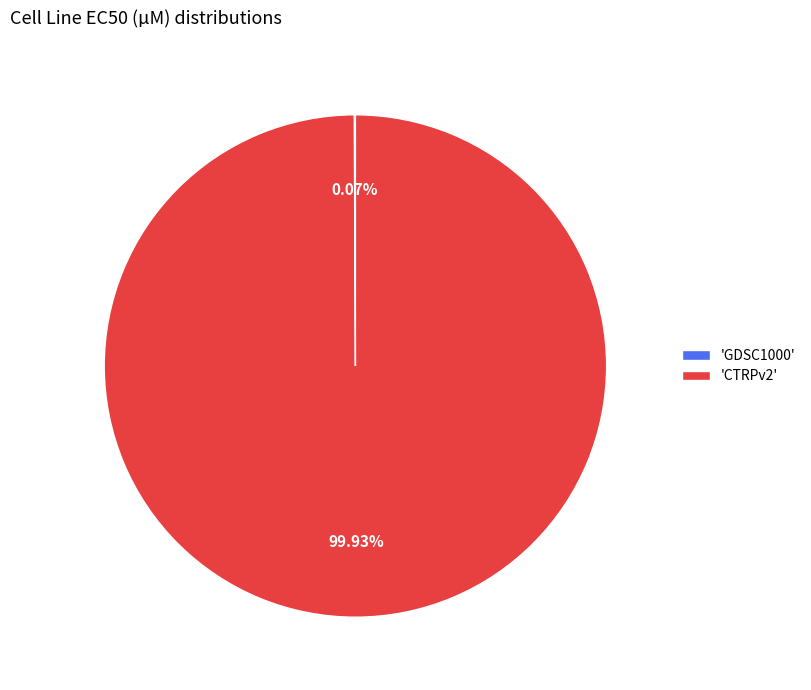

Does any single category account for the majority?

Yes